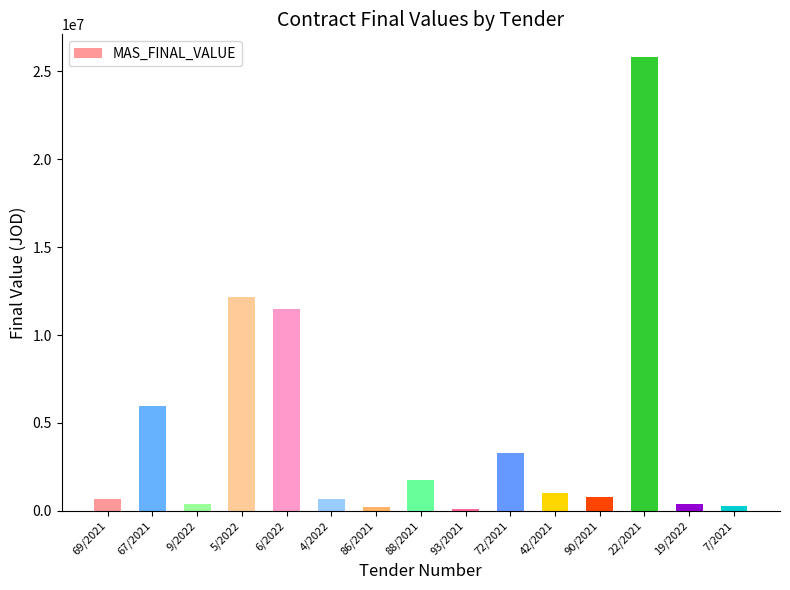

At which label does the data first exceed 777058?

67/2021